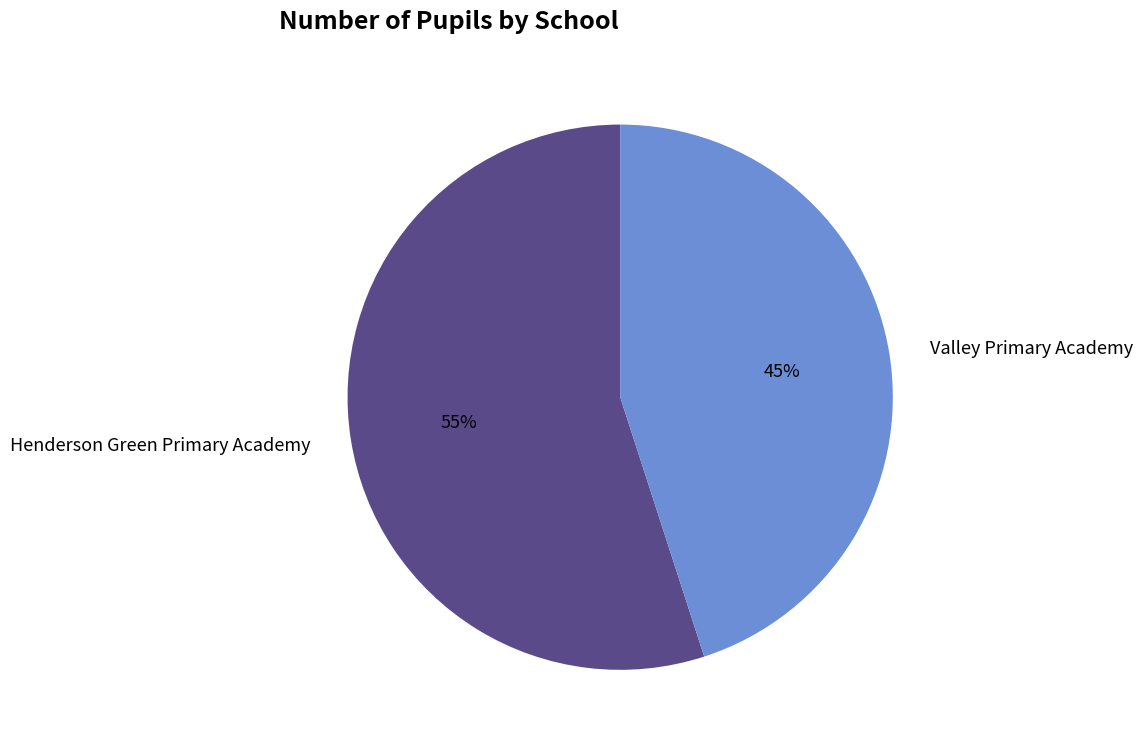

Which has a higher value, Henderson Green Primary Academy or Valley Primary Academy?

Henderson Green Primary Academy